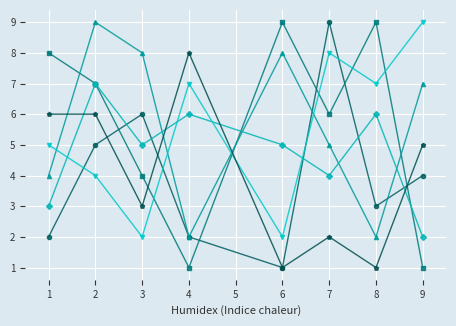

What is the greatest value displayed?

9